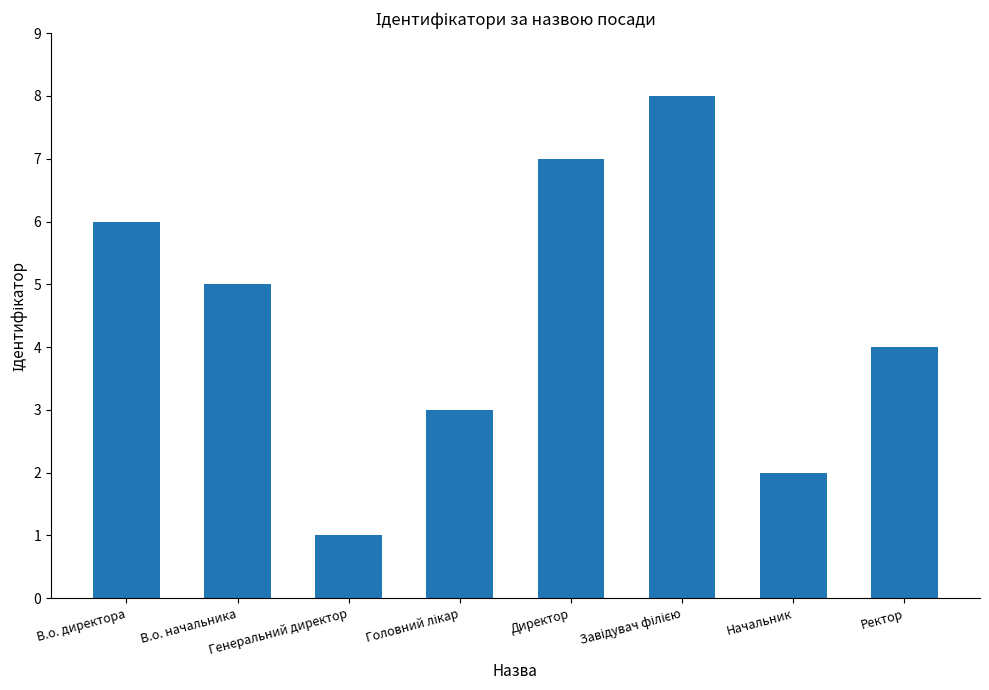

What is the difference between the maximum and minimum values?

7